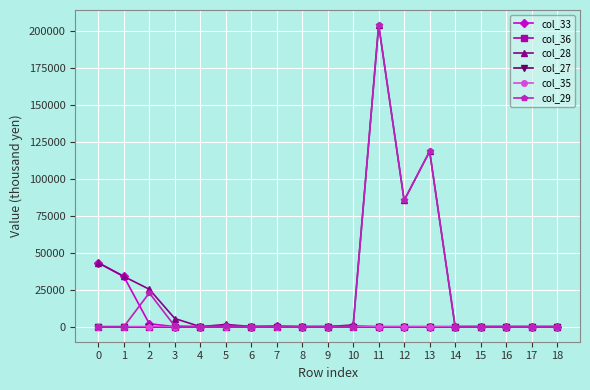

True or false: col_27 has more than 0 interior local peaks.

False